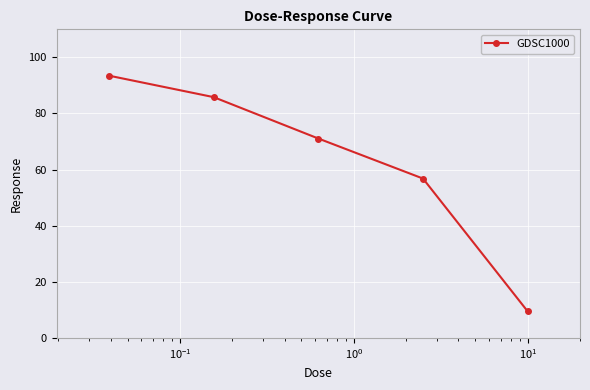

True or false: the data has more than 0 interior local peaks.

False